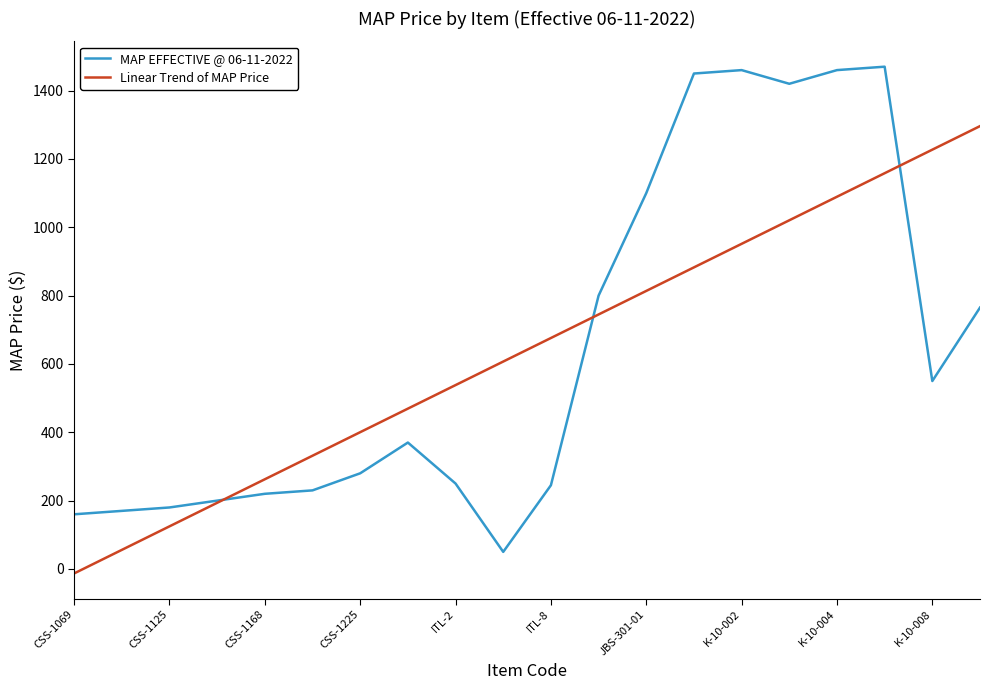

Which series has the largest range (max minus min)?

MAP EFFECTIVE @ 06-11-2022